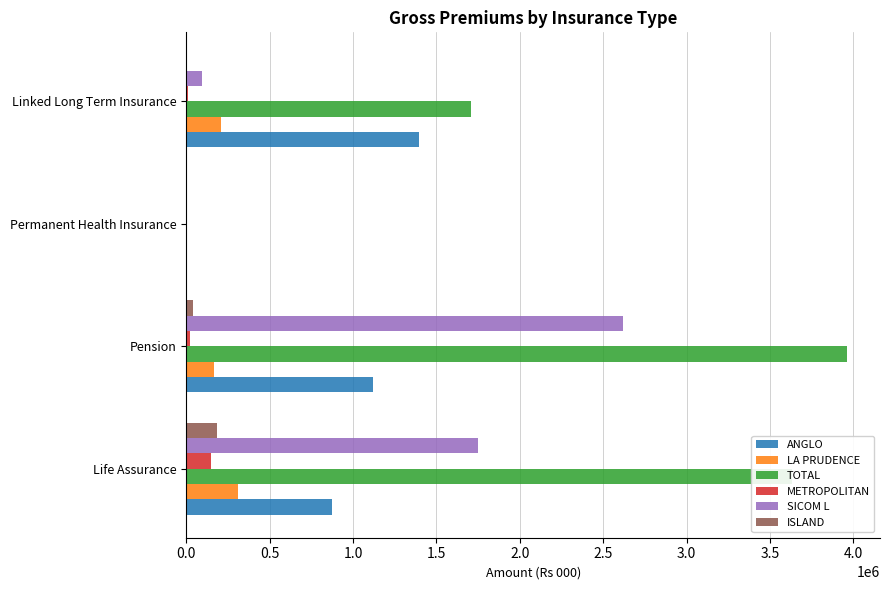

Where is SICOM L nearest to the value 1310778?

Life Assurance